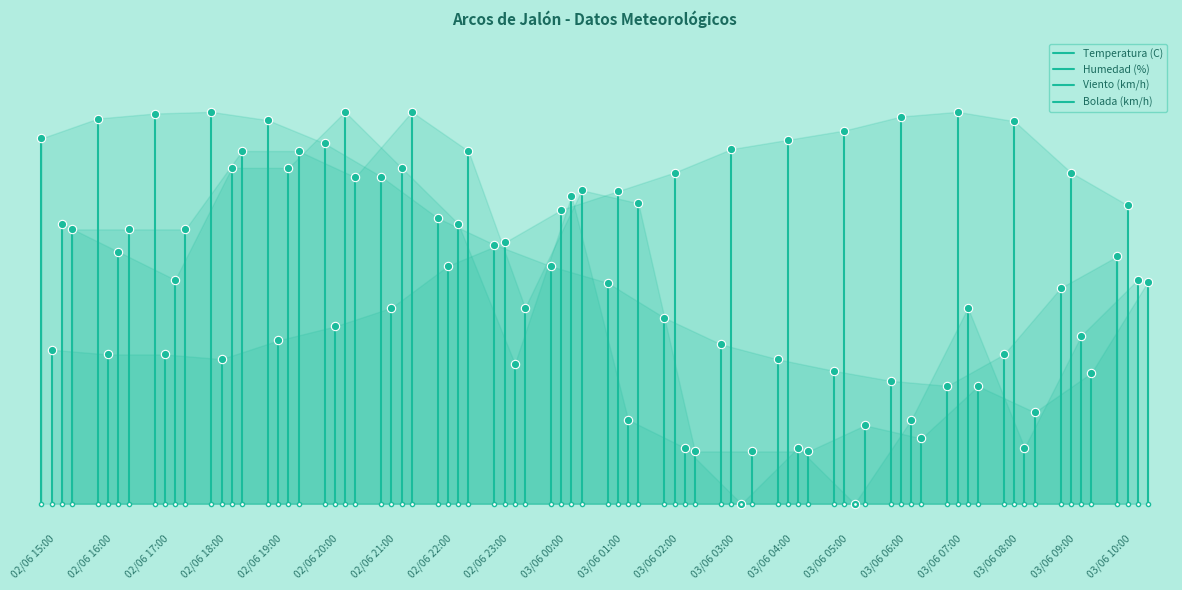

What is the value of the Temperatura (C) point at the 2nd from the left?

74.6